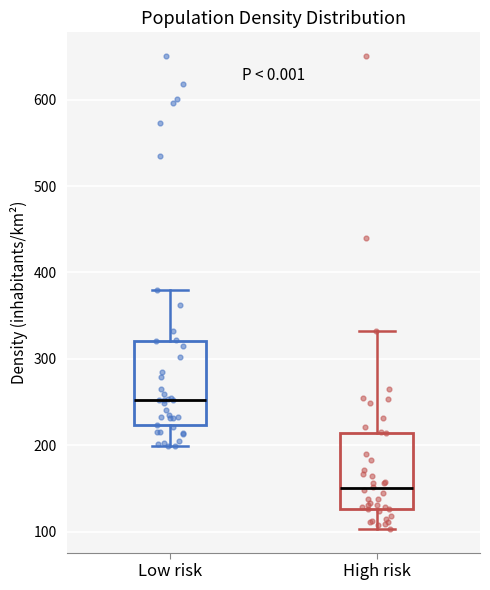

Which box's median line is the lowest?

High risk